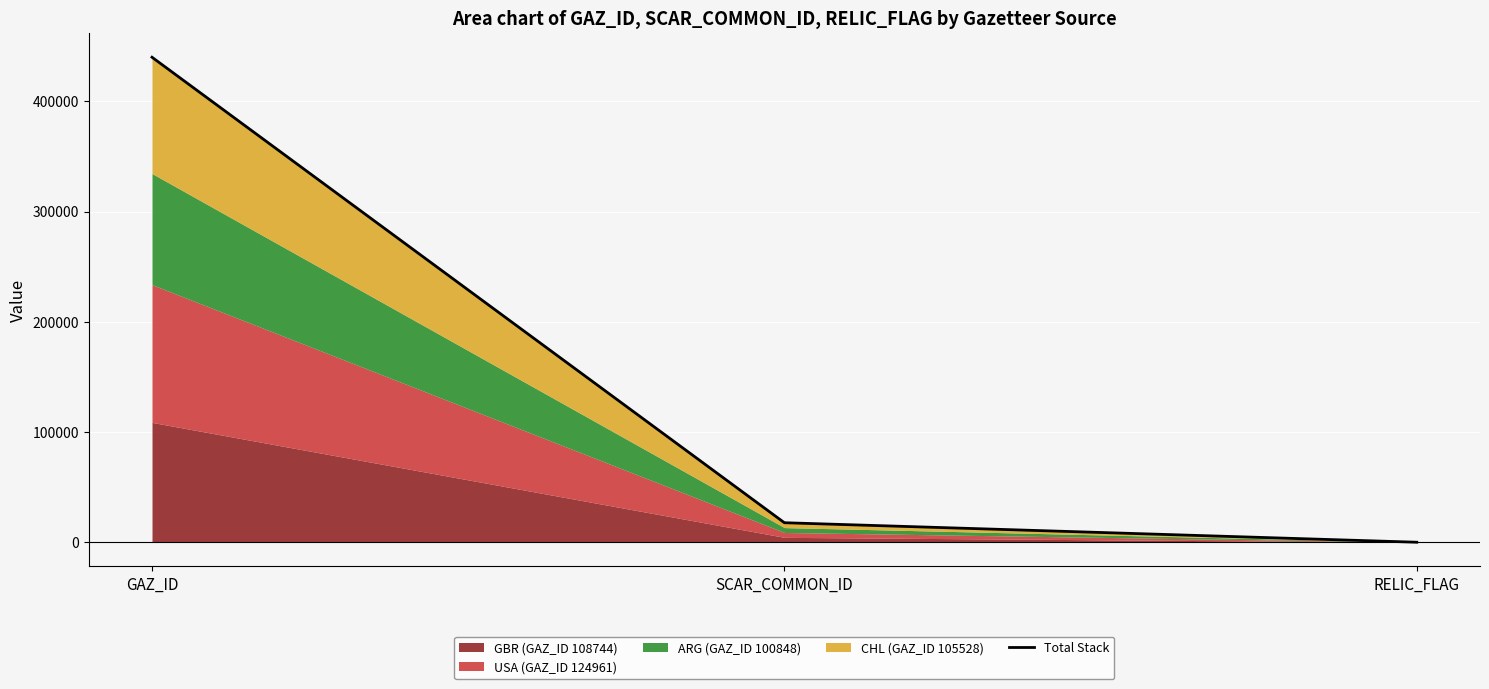

What is the difference between the second highest and minimum values?

17704